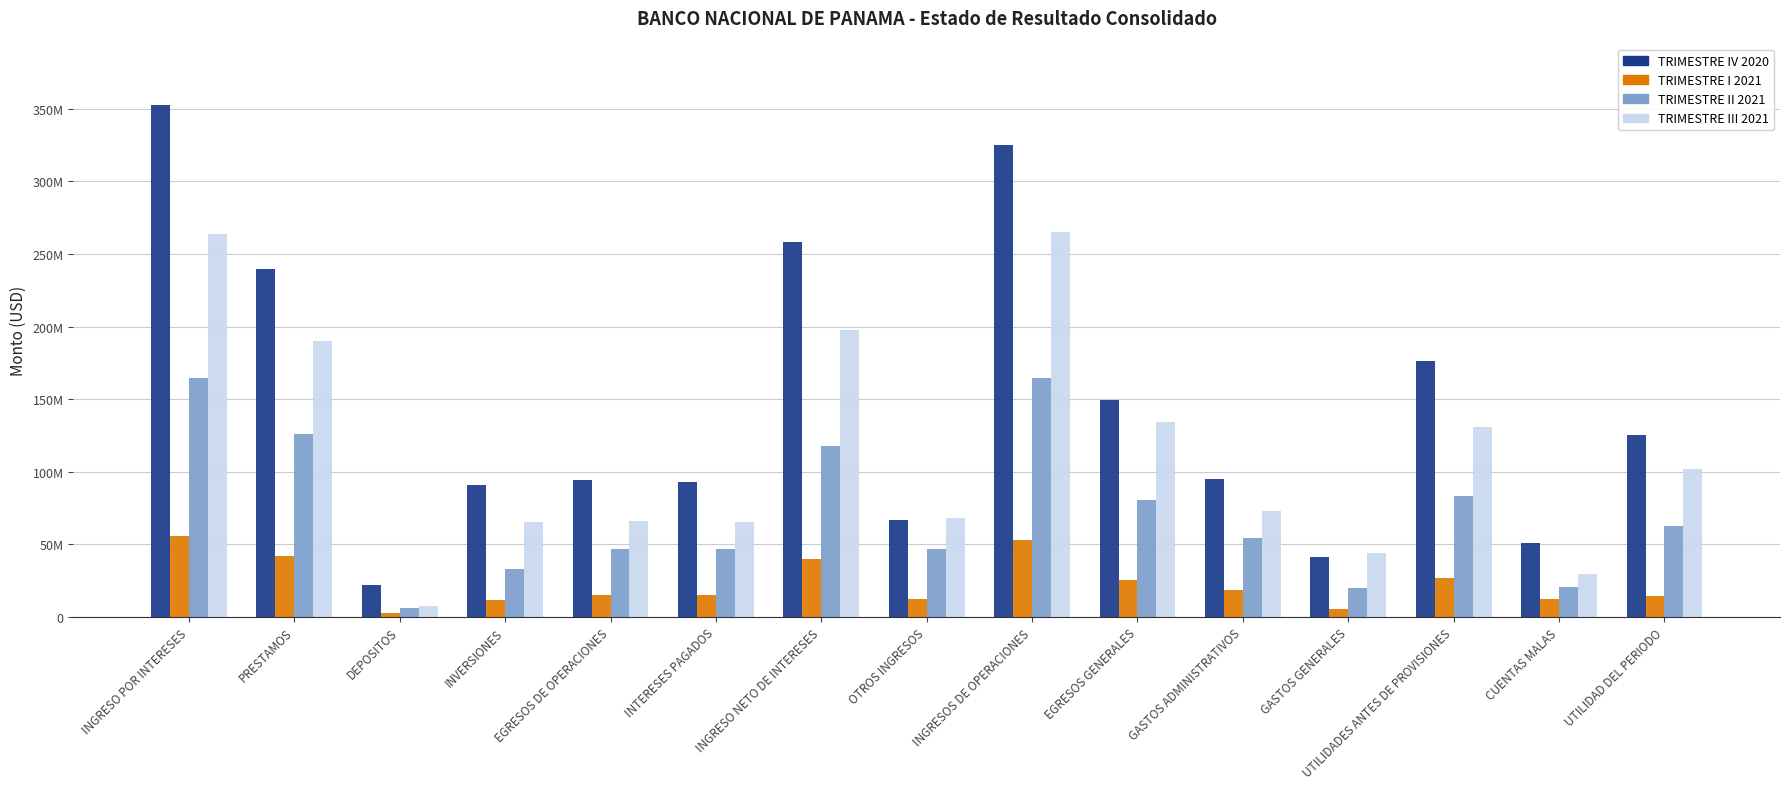

Which series has the widest spread of values?

TRIMESTRE IV 2020